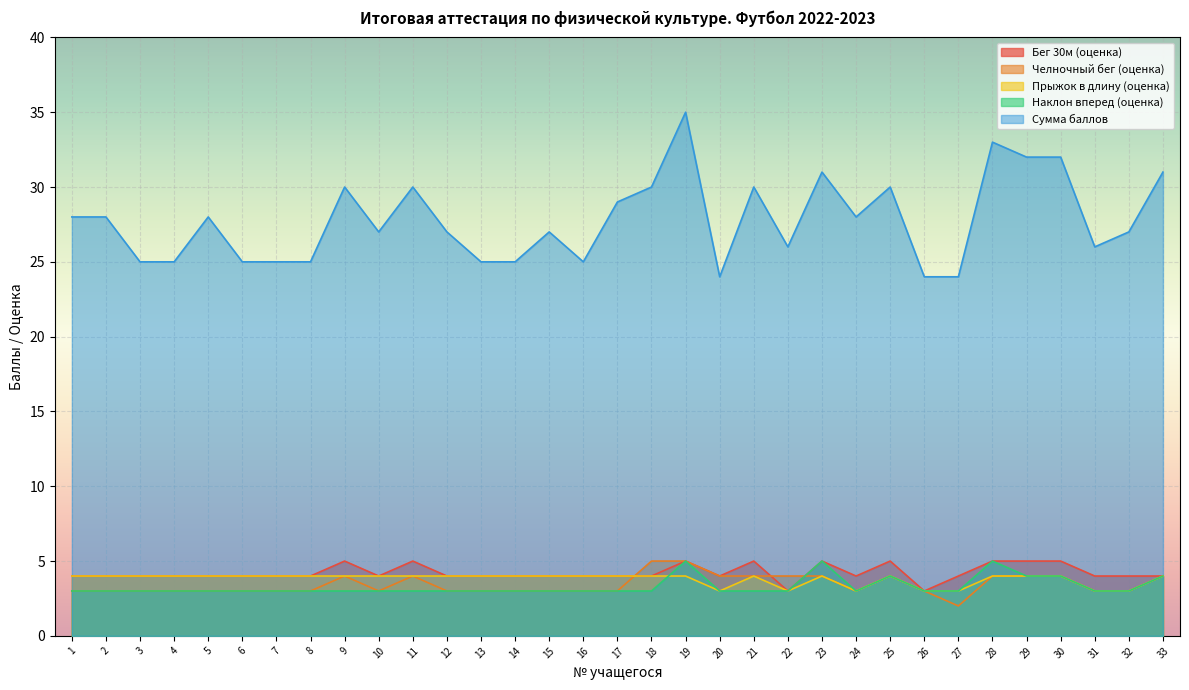

What is the minimum value for Бег 30м (оценка)?

3